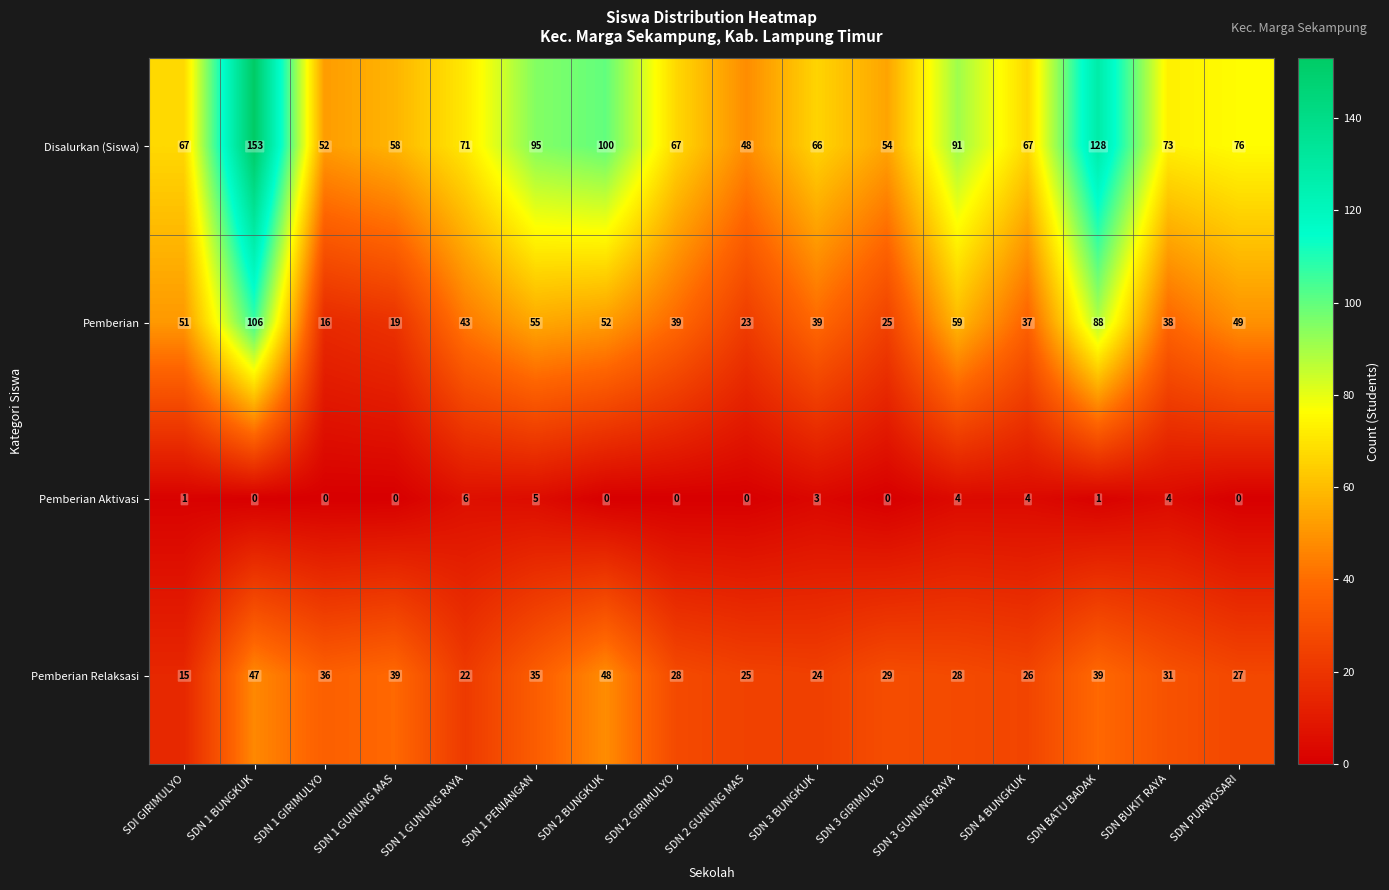

What is the total value across all series at SDN 2 BUNGKUK?

200